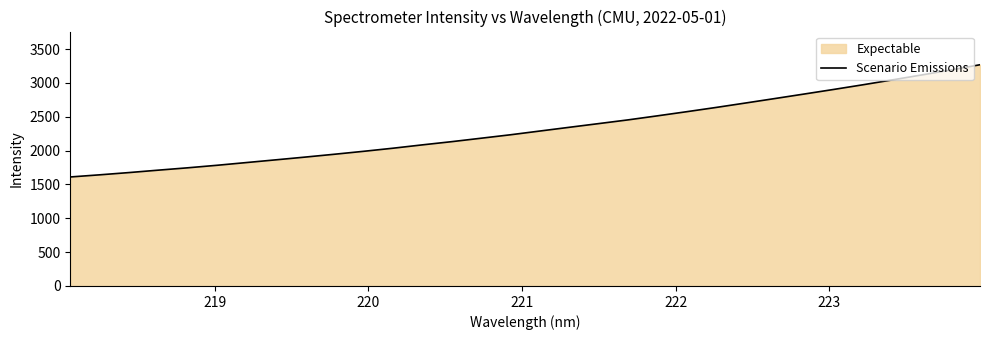

What is the maximum value shown in the chart?

3268.8